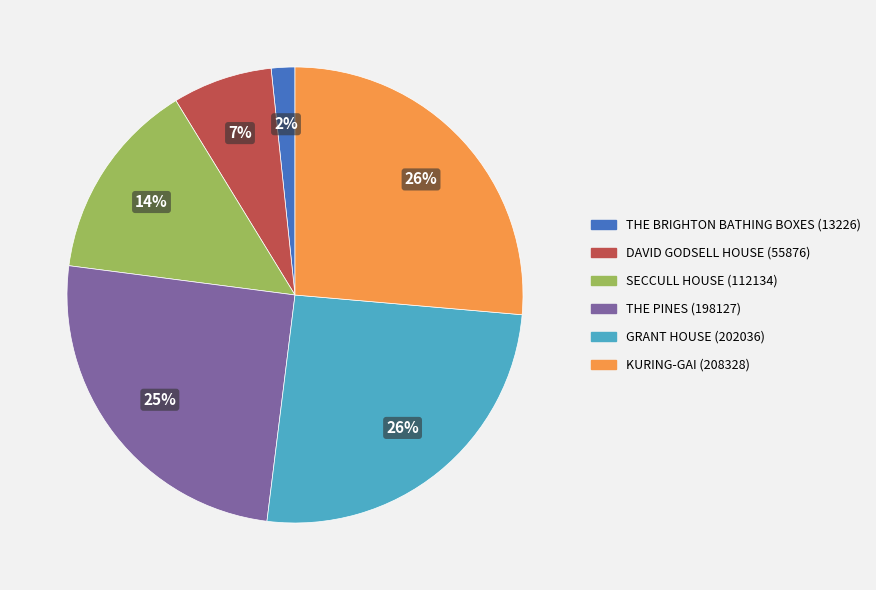

Is the sum of GRANT HOUSE and SECCULL HOUSE greater than half?

No